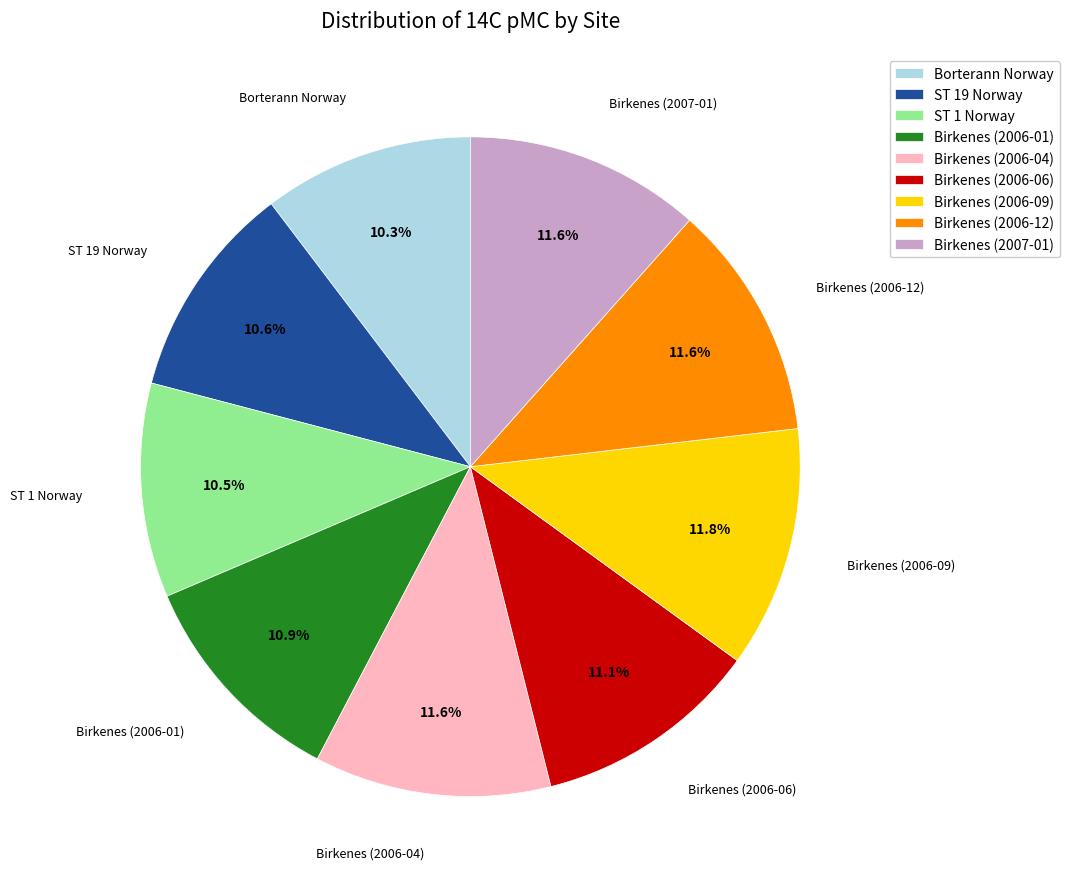

True or false: Birkenes (2006-01) accounts for 11% of the total.

True